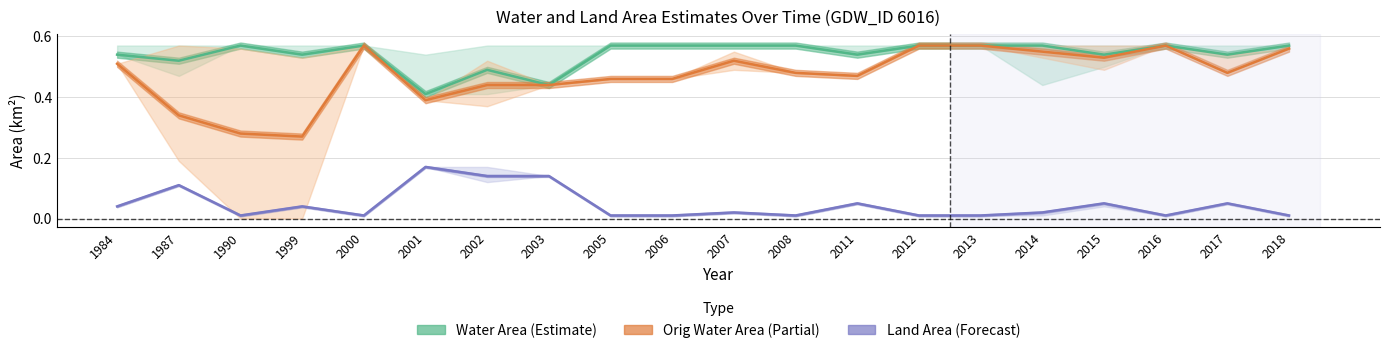

True or false: Land Area (Forecast) and Water Area (Estimate) cross at least once.

False